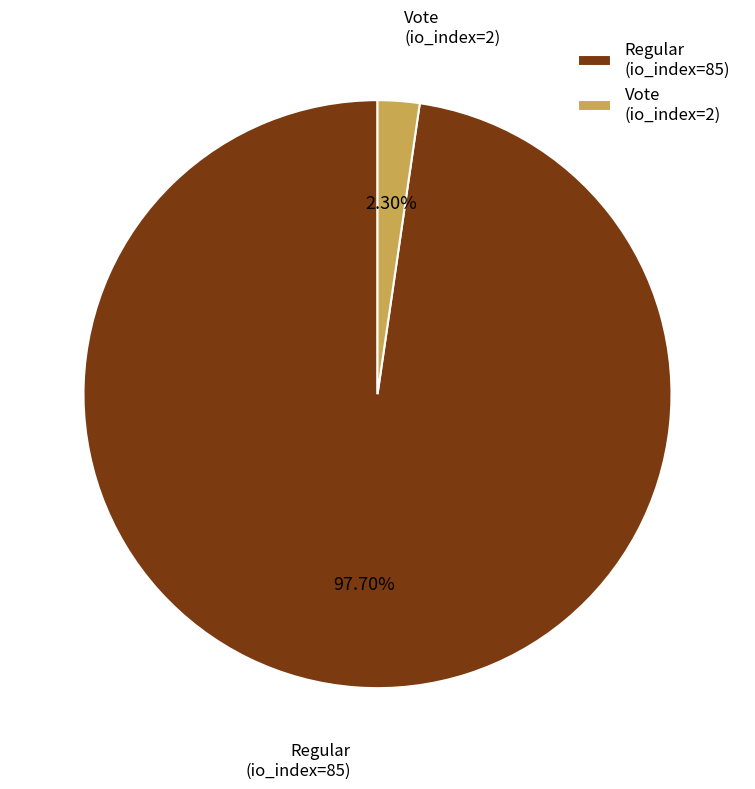

Which slice is the smallest?

Vote (io_index=2)